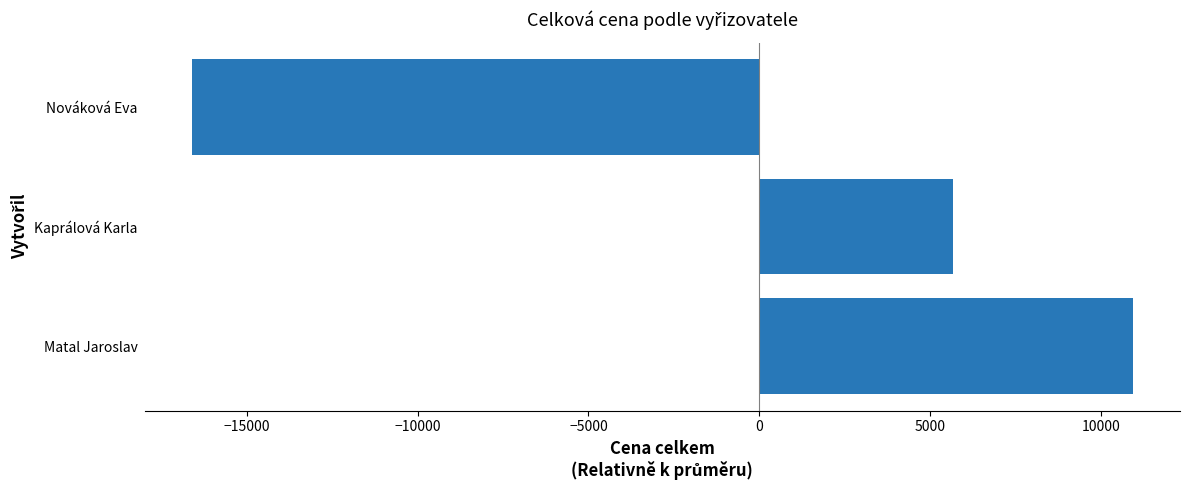

List the labels in order of value, largest first.

Matal Jaroslav, Kaprálová Karla, Nováková Eva